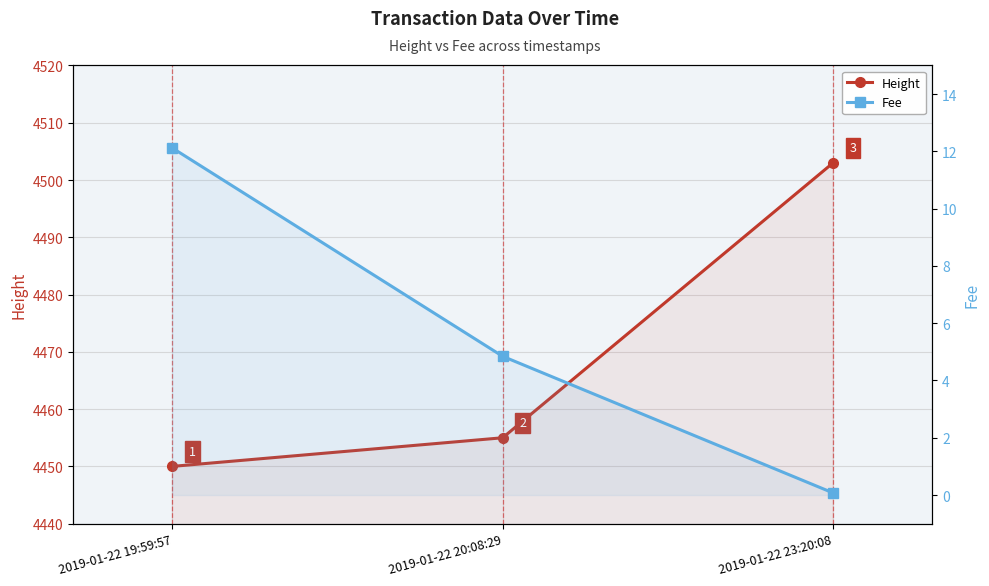

Rank the series at 2019-01-22 23:20:08 from lowest to highest value.

Fee, Height